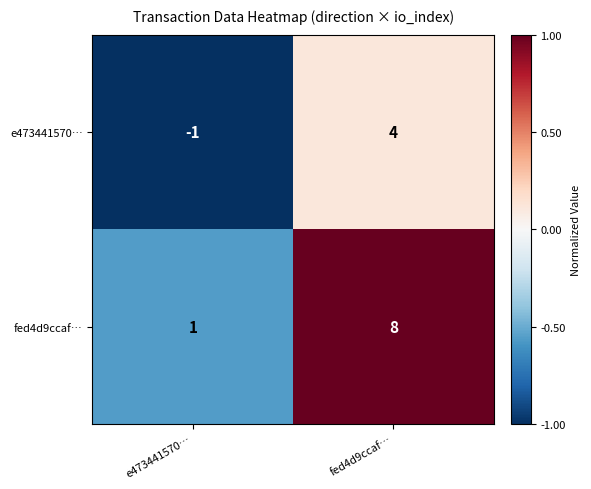

What is the highest value of the e473441570… series?

4